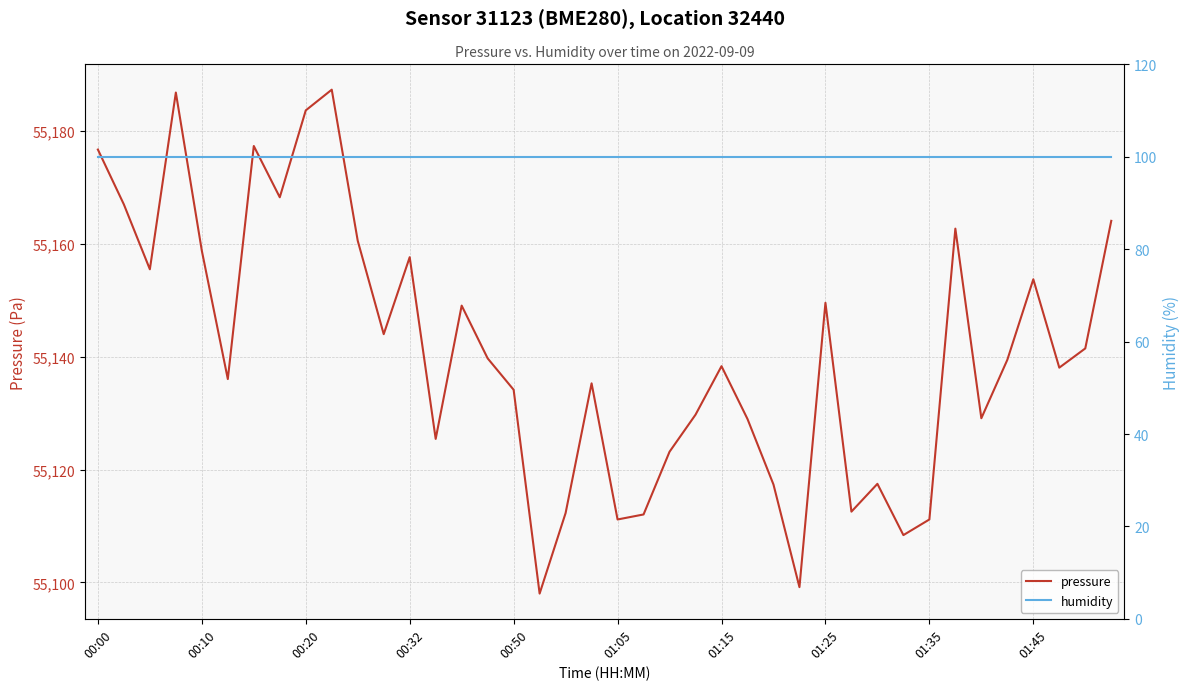

True or false: pressure has a value of 55111.2 at 01:05.

True